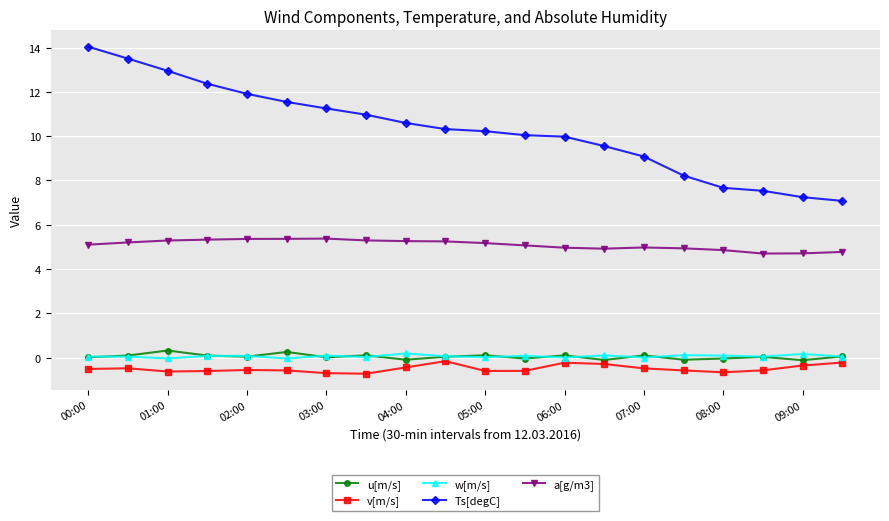

Which series has the largest range (max minus min)?

Ts[degC]